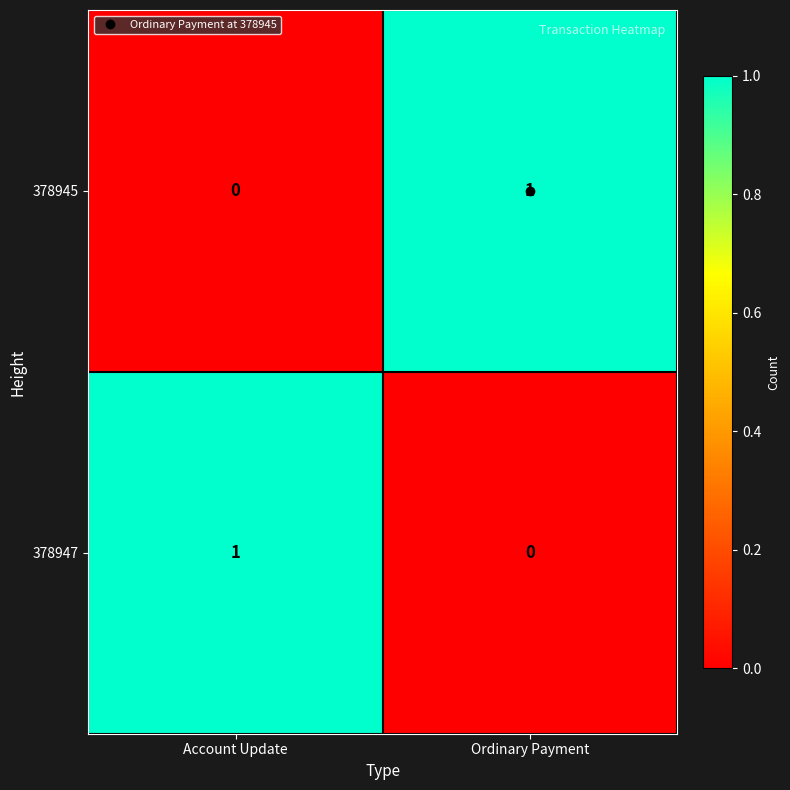

Where is 378945 nearest to the value 0?

Account Update